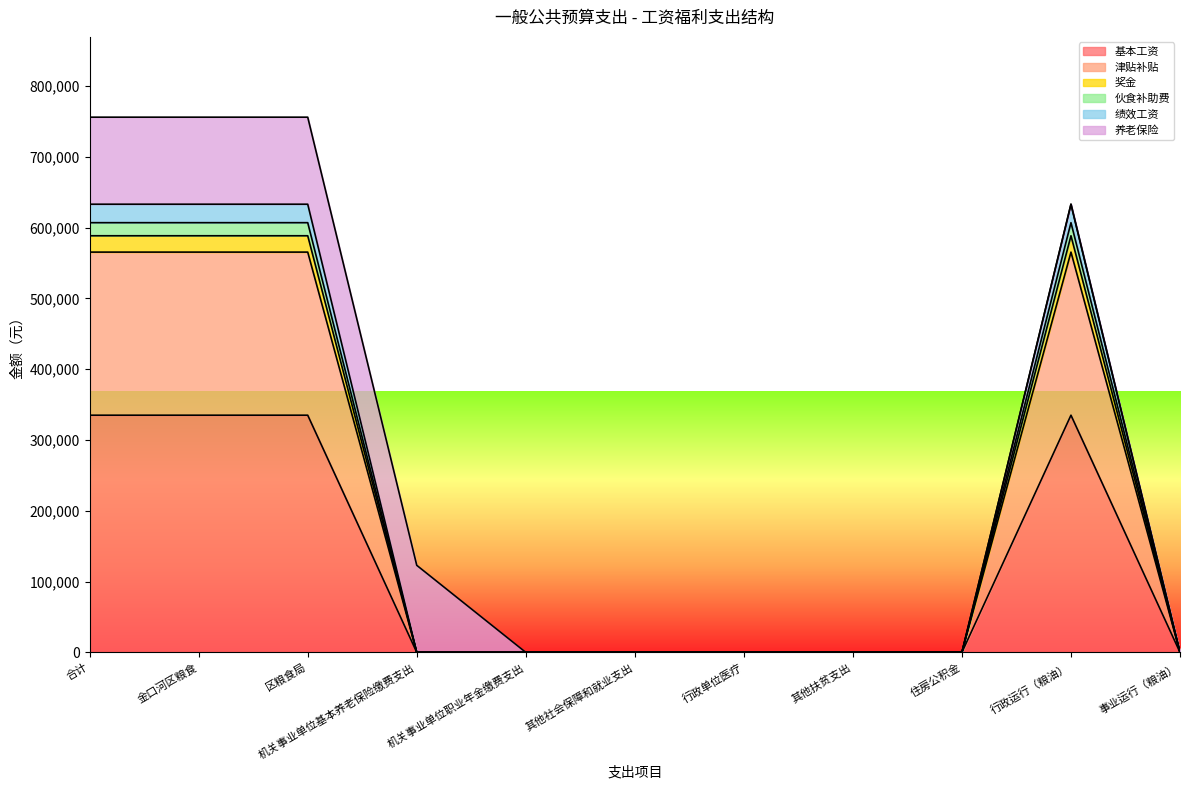

What is the maximum value for 基本工资?

334932